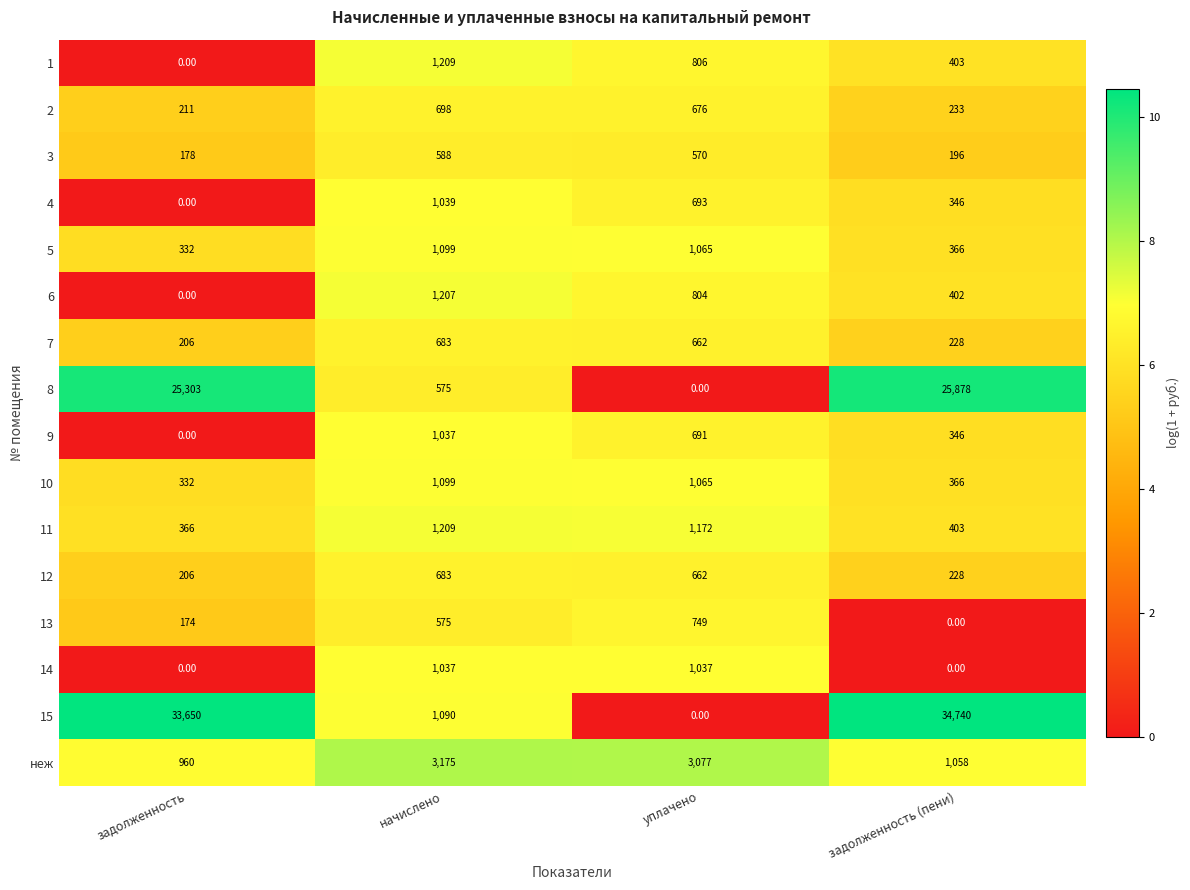

What is the sum of all 11 values?

3150